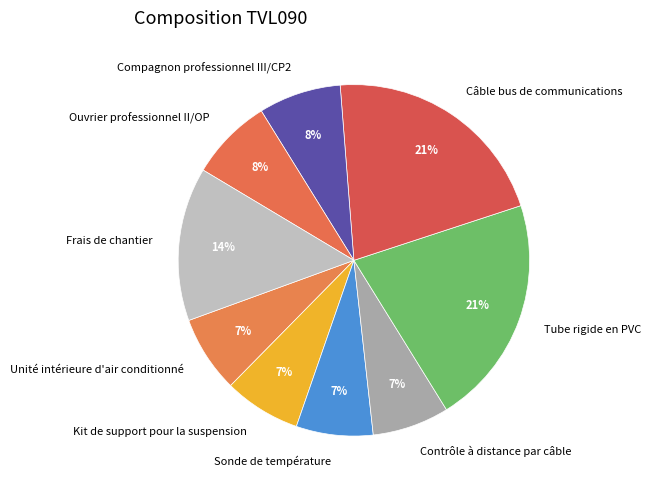

What is the ratio of the value at Sonde de température to the value at Câble bus de communications?

0.3